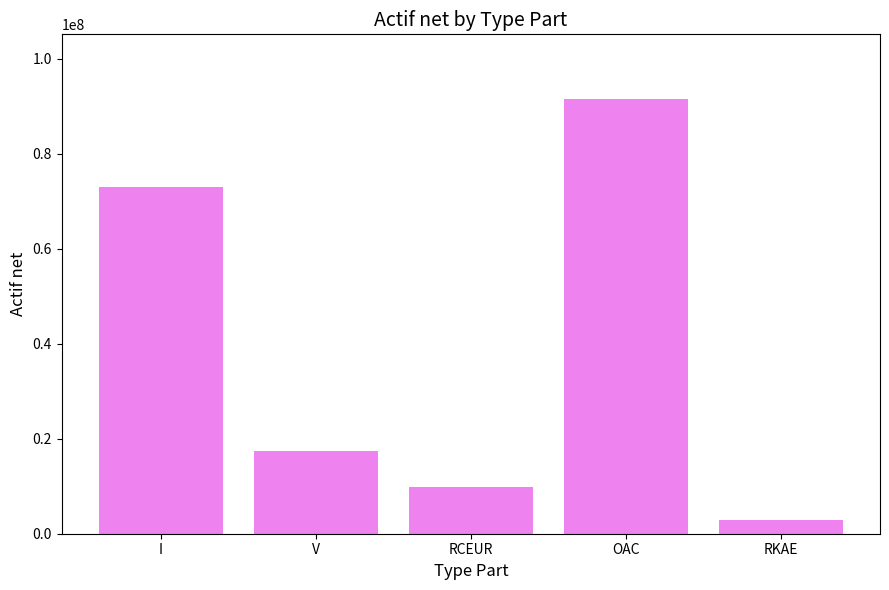

What is the difference between the values at RCEUR and I?

63242029.0